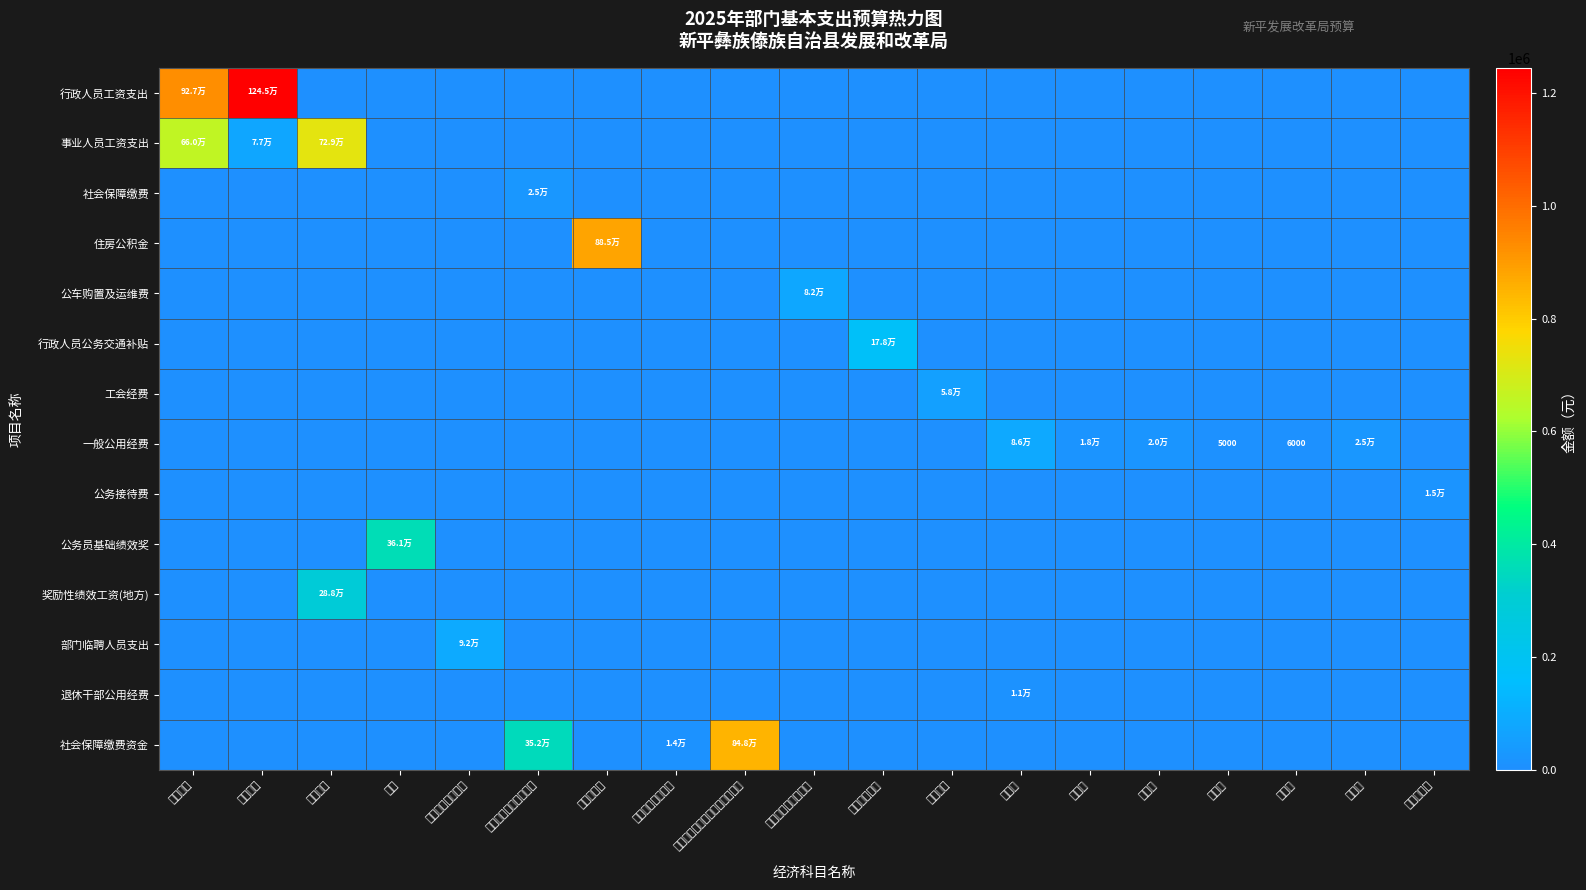

Which series has the largest total across all categories?

行政人员工资支出